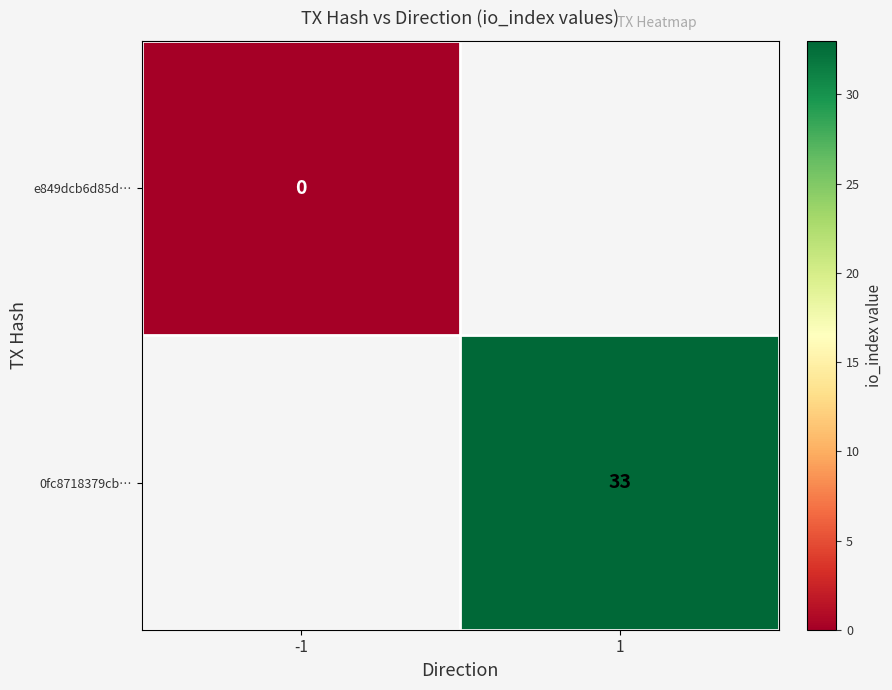

The value of 0fc8718379cb… at 1 is 11. True or false?

False